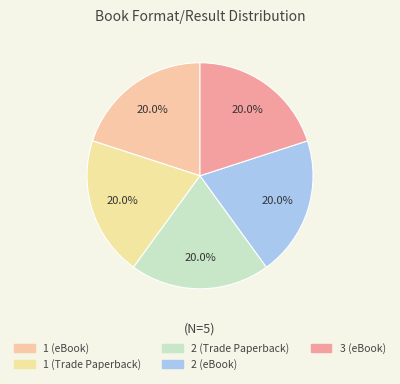

How many segments does this pie chart have?

5